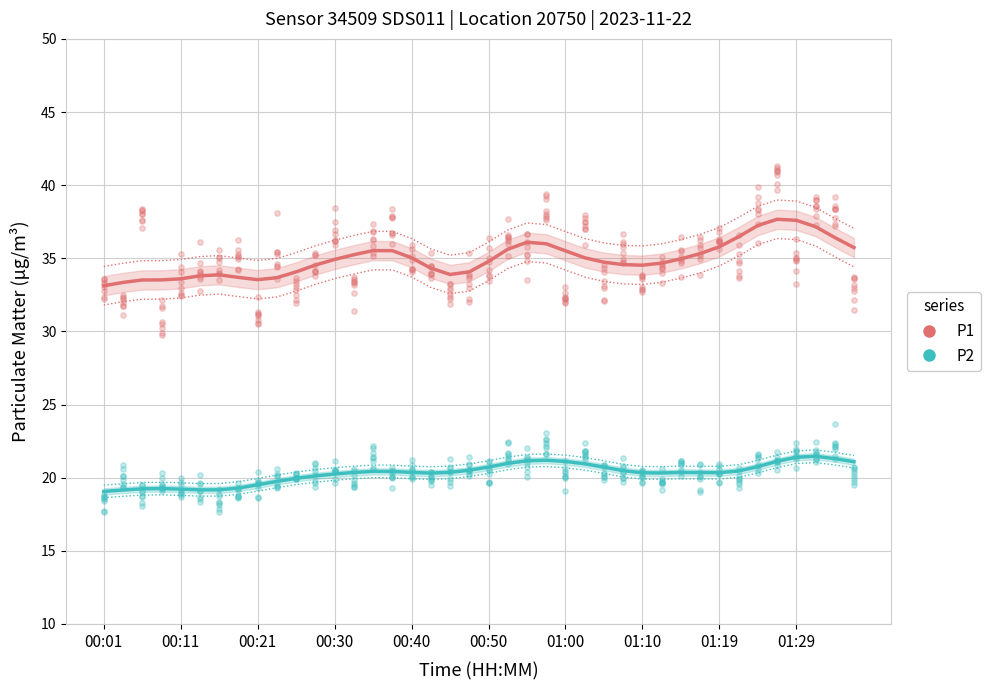

What are all the series names shown in the legend?

P1, P2